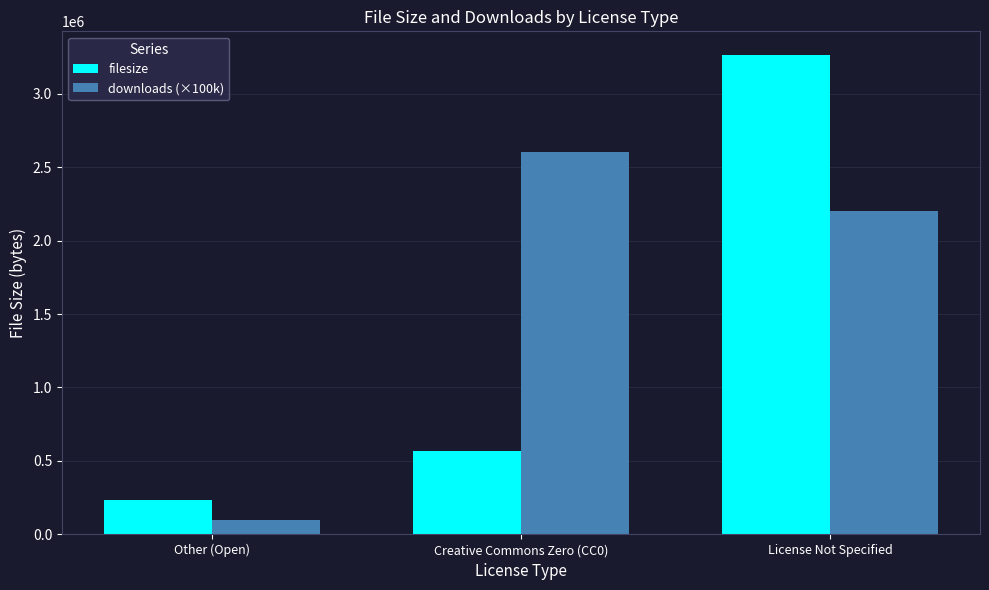

What is the difference between the second highest and minimum values in the downloads (×100k) series?

2100000